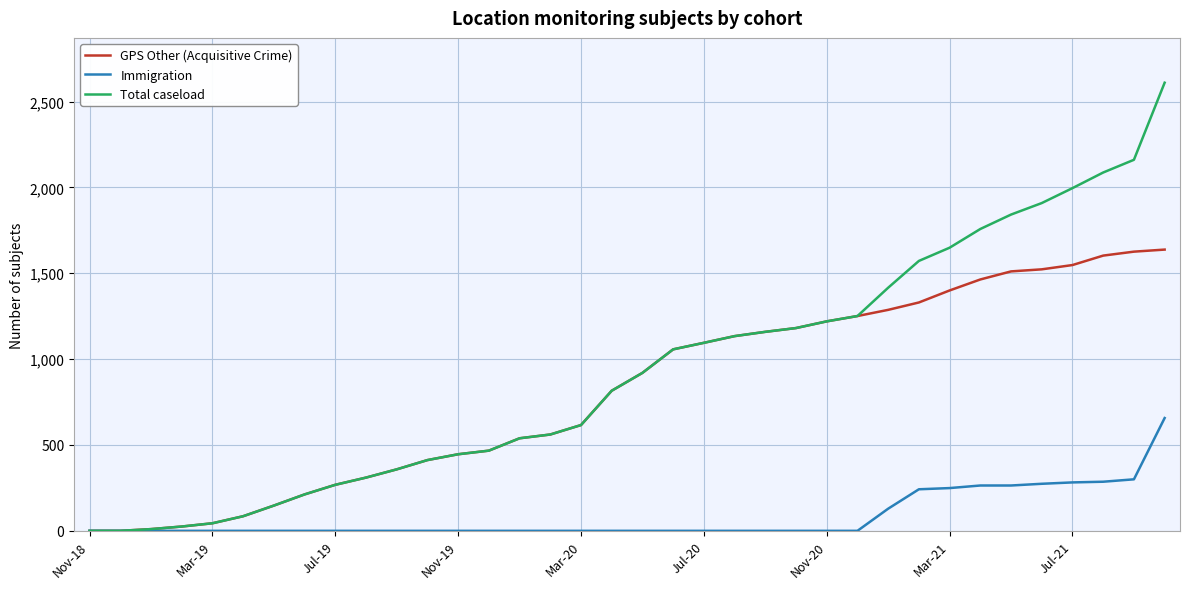

What is the highest value of the Total caseload series?

2610